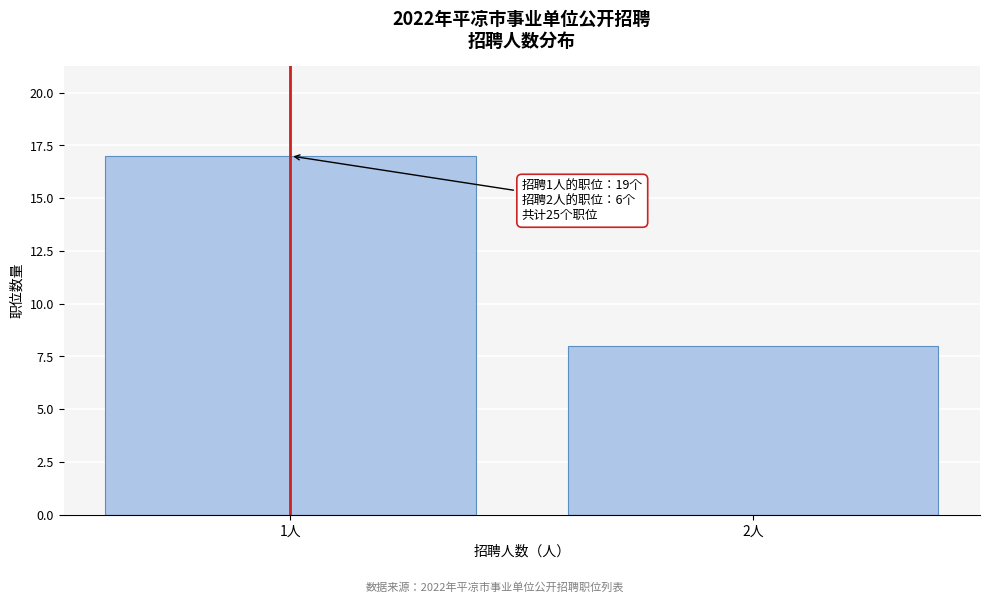

Reading left to right, extract all data points from this chart.

17	8